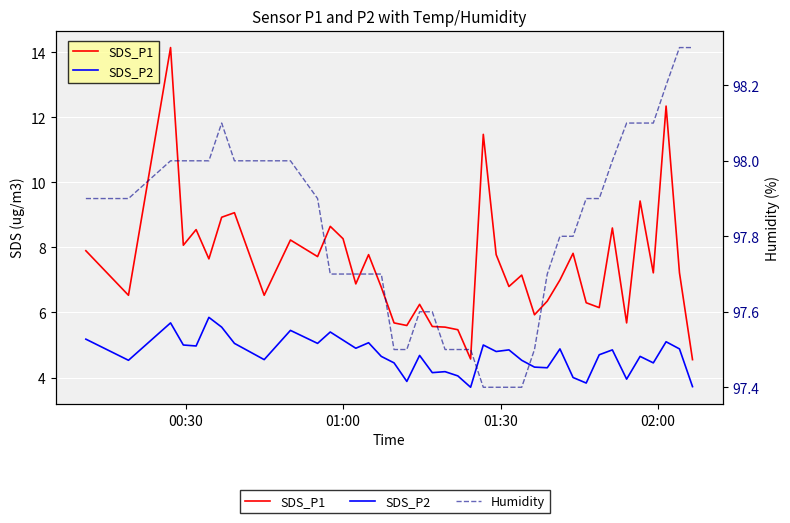

The SDS_P2 series shows 7.6 at 4. True or false?

False